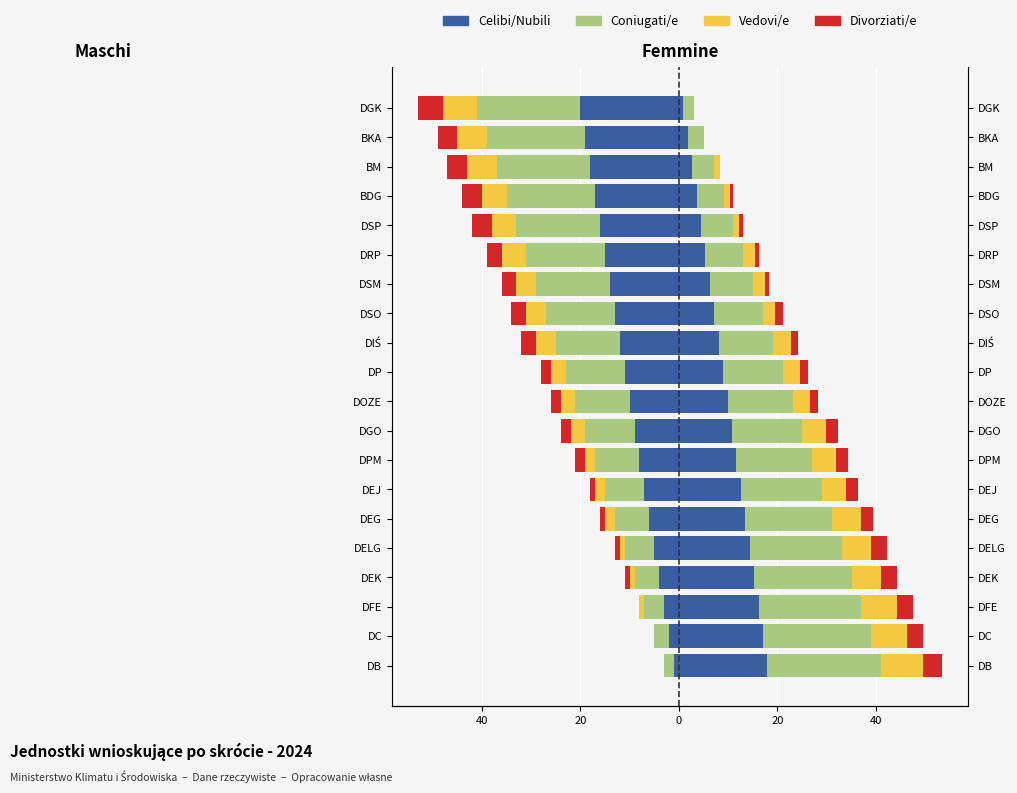

The value of Vedovi/e at DGO is -1. True or false?

False